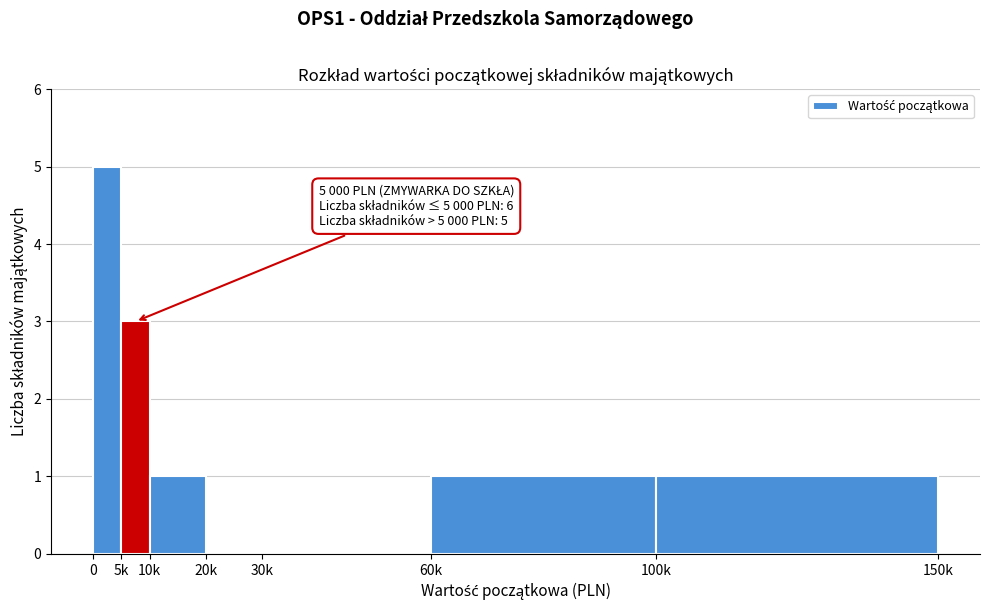

Reading left to right, transcribe all the data shown in this chart.

0=5	5k=3	10k=1	20k=0	30k=0	60k=1	100k=1